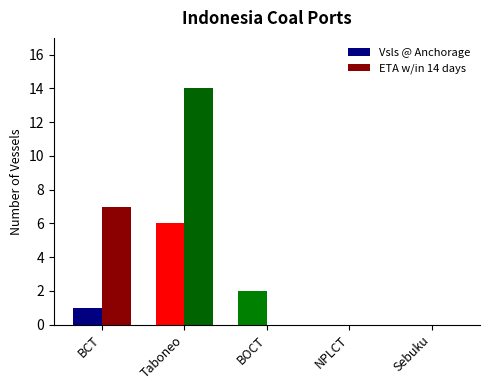

What are all the series names shown in the legend?

Vsls @ Anchorage, ETA w/in 14 days